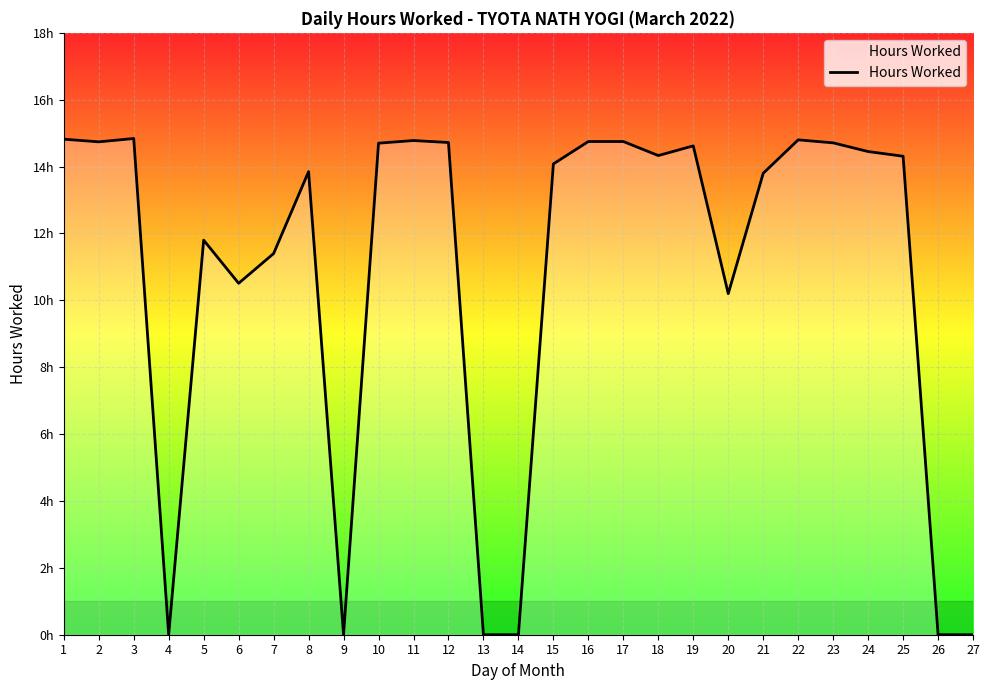

List the labels in order of value, smallest first.

4, 9, 13, 14, 26, 27, 20, 6, 7, 5, 21, 8, 15, 25, 18, 24, 19, 10, 23, 12, 2, 16, 17, 11, 22, 1, 3